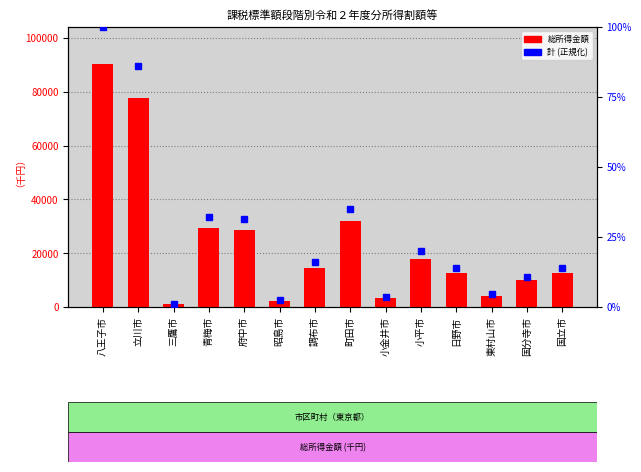

What is the smallest value displayed?

1.1